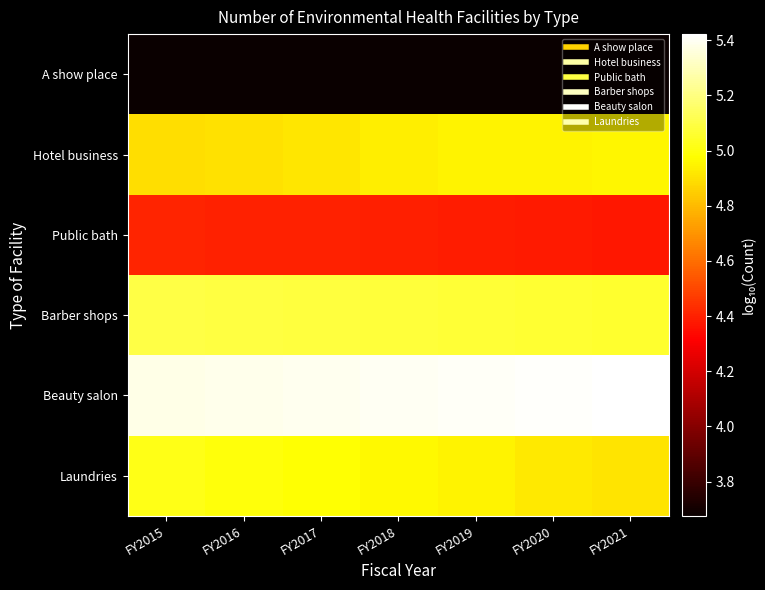

Reading left to right, transcribe all the data shown in this chart.

A show place: FY2015=3.7	FY2016=3.7	FY2017=3.7	FY2018=3.7	FY2019=3.7	FY2020=3.7	FY2021=3.7
Hotel business: FY2015=4.9	FY2016=4.9	FY2017=4.9	FY2018=4.9	FY2019=4.9	FY2020=5.0	FY2021=5.0
Public bath: FY2015=4.4	FY2016=4.4	FY2017=4.4	FY2018=4.4	FY2019=4.4	FY2020=4.4	FY2021=4.4
Barber shops: FY2015=5.1	FY2016=5.1	FY2017=5.1	FY2018=5.1	FY2019=5.1	FY2020=5.1	FY2021=5.1
Beauty salon: FY2015=5.4	FY2016=5.4	FY2017=5.4	FY2018=5.4	FY2019=5.4	FY2020=5.4	FY2021=5.4
Laundries: FY2015=5.0	FY2016=5.0	FY2017=5.0	FY2018=5.0	FY2019=4.9	FY2020=4.9	FY2021=4.9